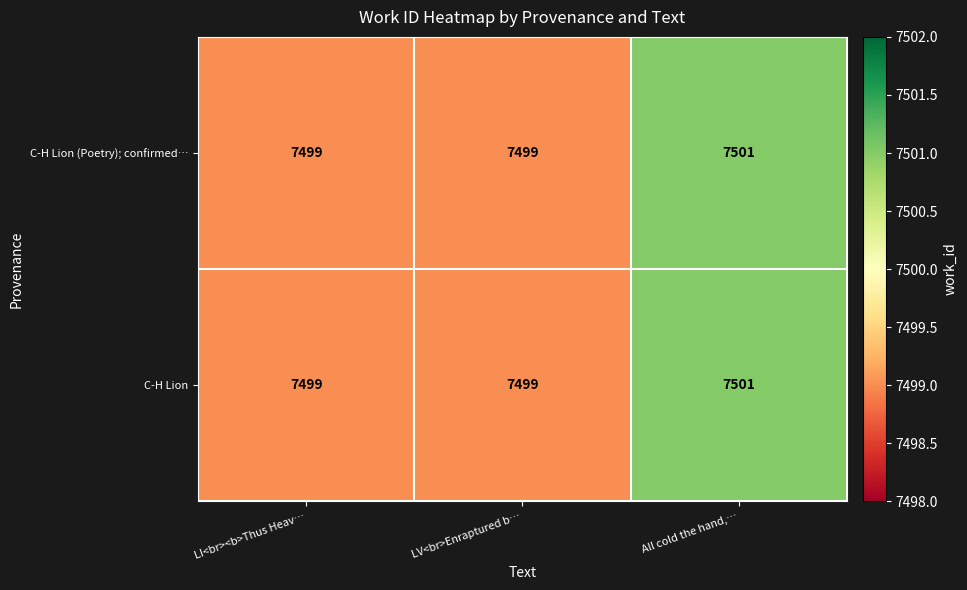

The value of C-H Lion (Poetry); confirmed… at LV<br>Enraptured b… is 10992. True or false?

False